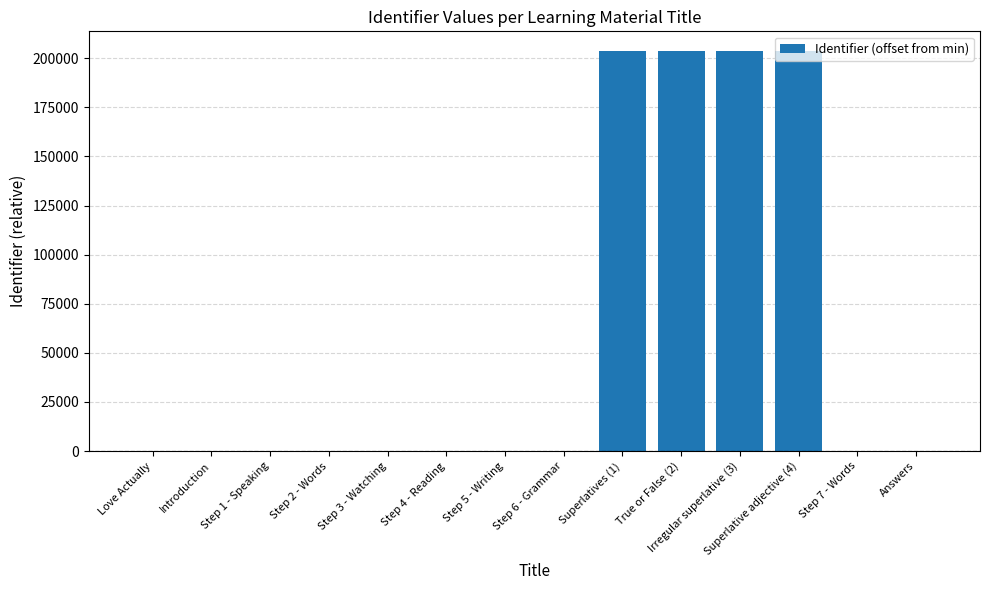

Are the bars horizontal?

No